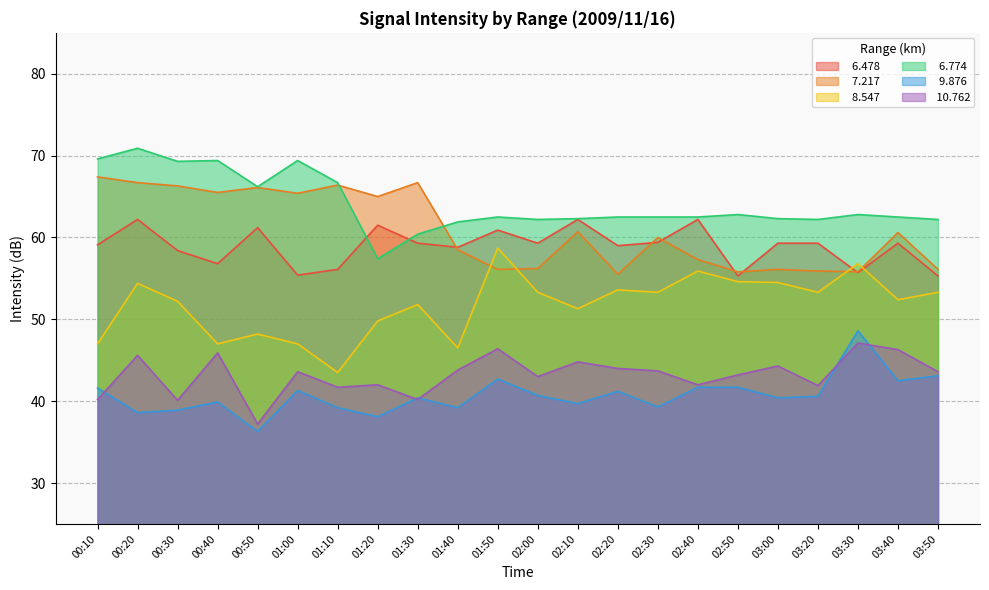

Does the chart display data point markers on the line(s)?

No